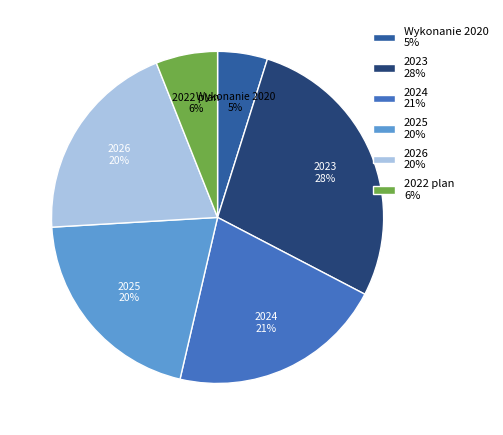

True or false: Wykonanie 2020 accounts for 5% of the total.

True